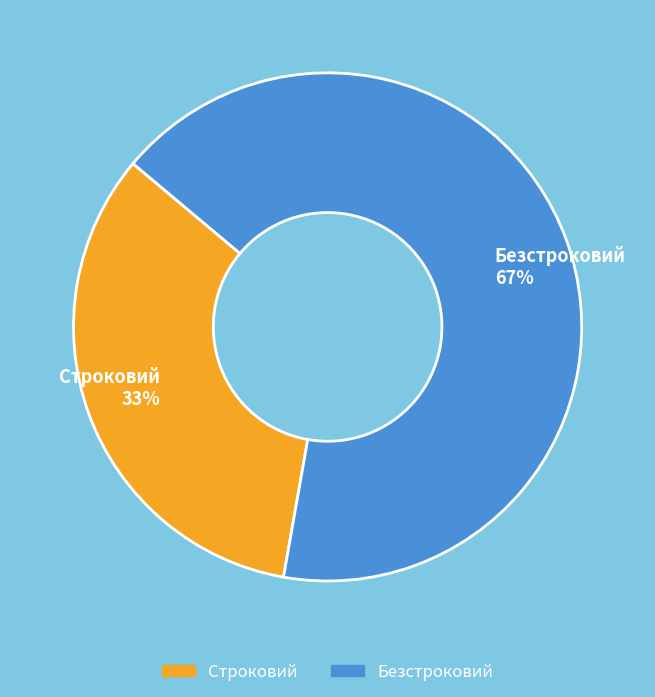

To the nearest percent, what is the combined percentage of Строковий and Безстроковий?

100%